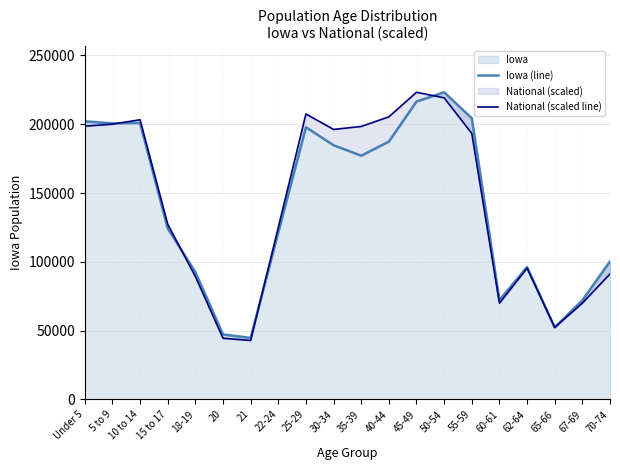

After their last crossing, which series has the higher values: Iowa (line) or National (scaled line)?

Iowa (line)